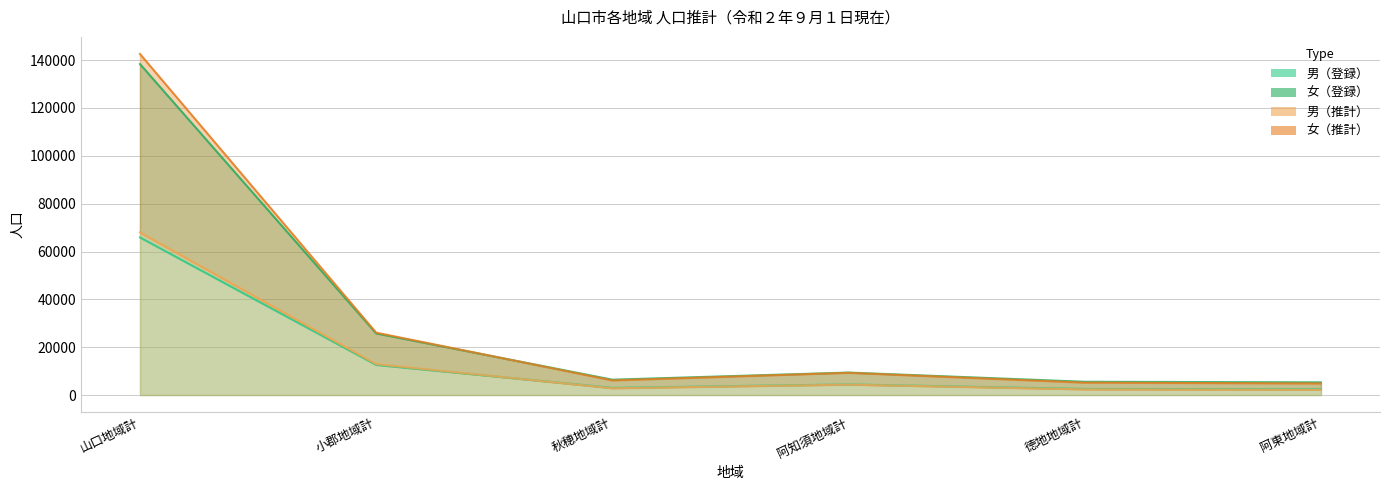

True or false: 男（登録） has more than 0 points higher than both neighbors.

True